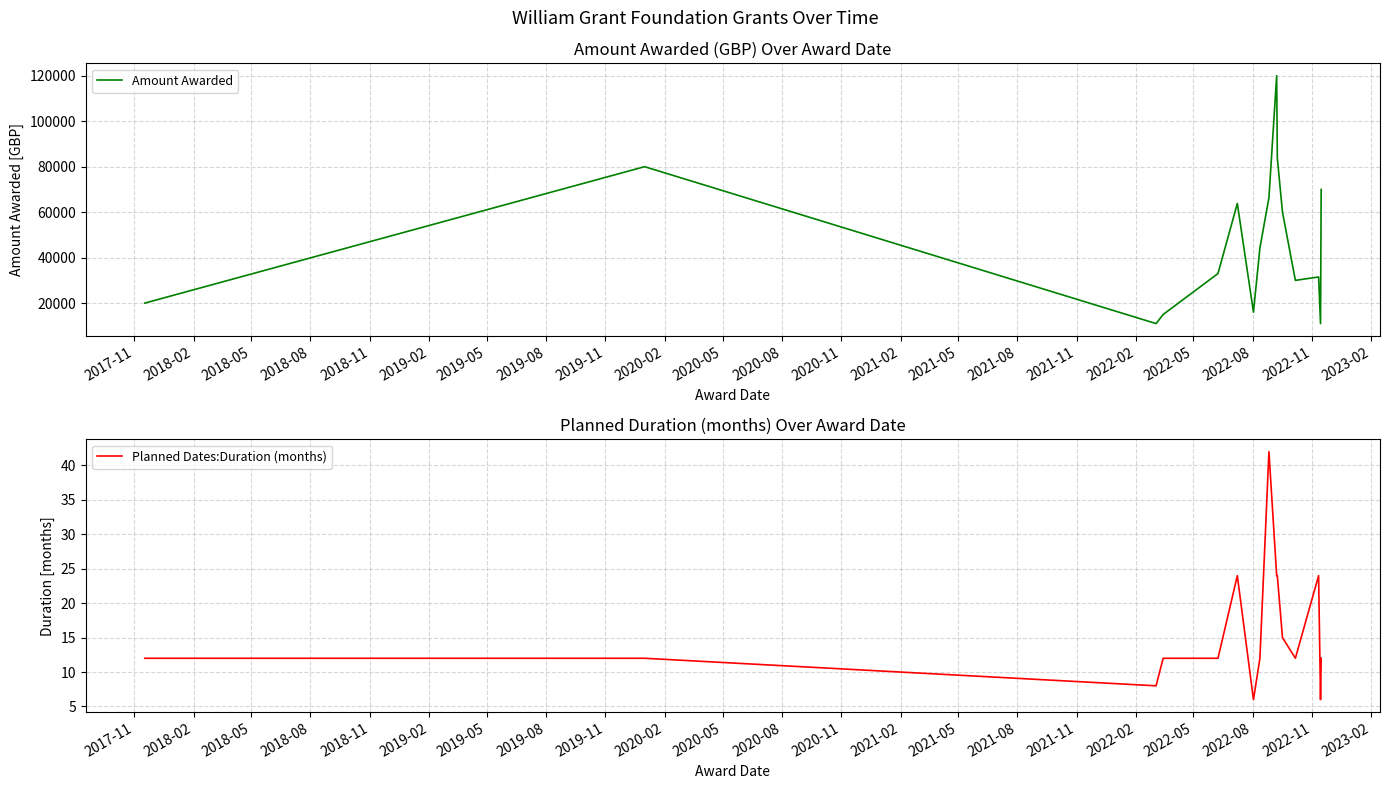

Does the chart display data point markers on the line(s)?

No